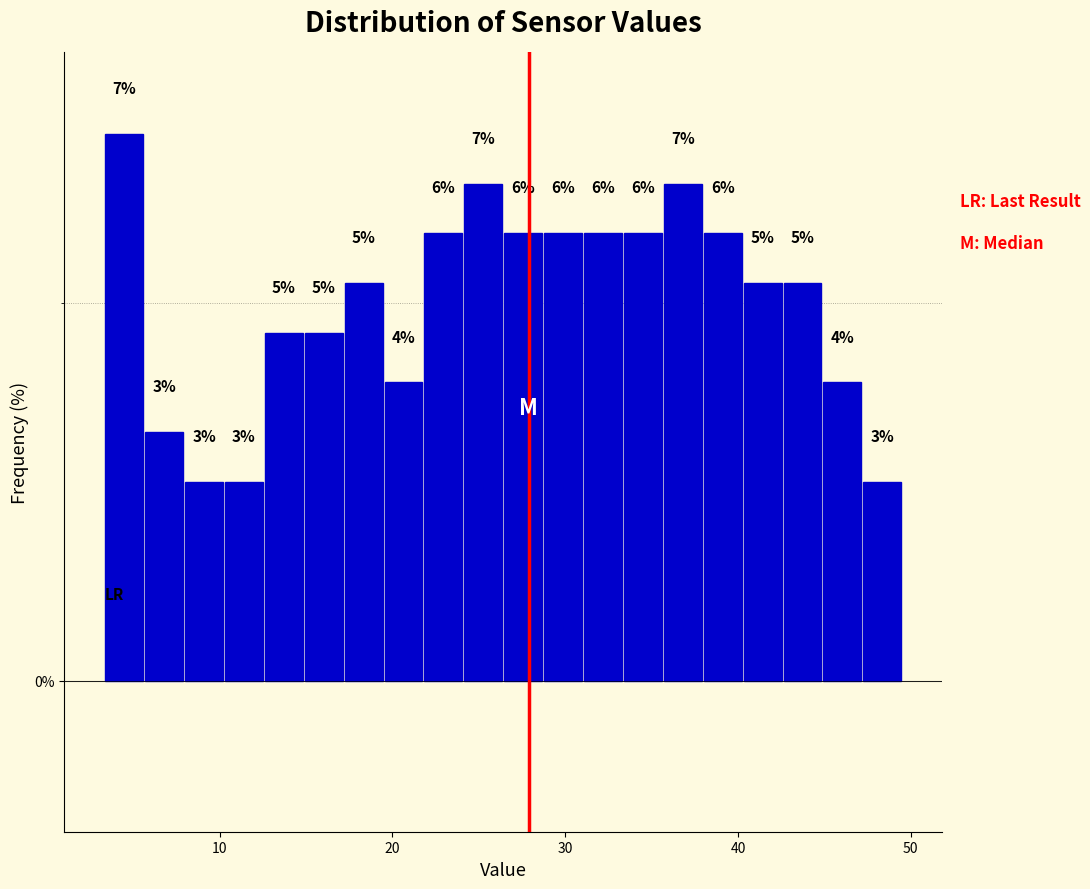

Around what value on the x-axis is the tallest bar? Give the approximate position of its centre, as read against the axis.

4